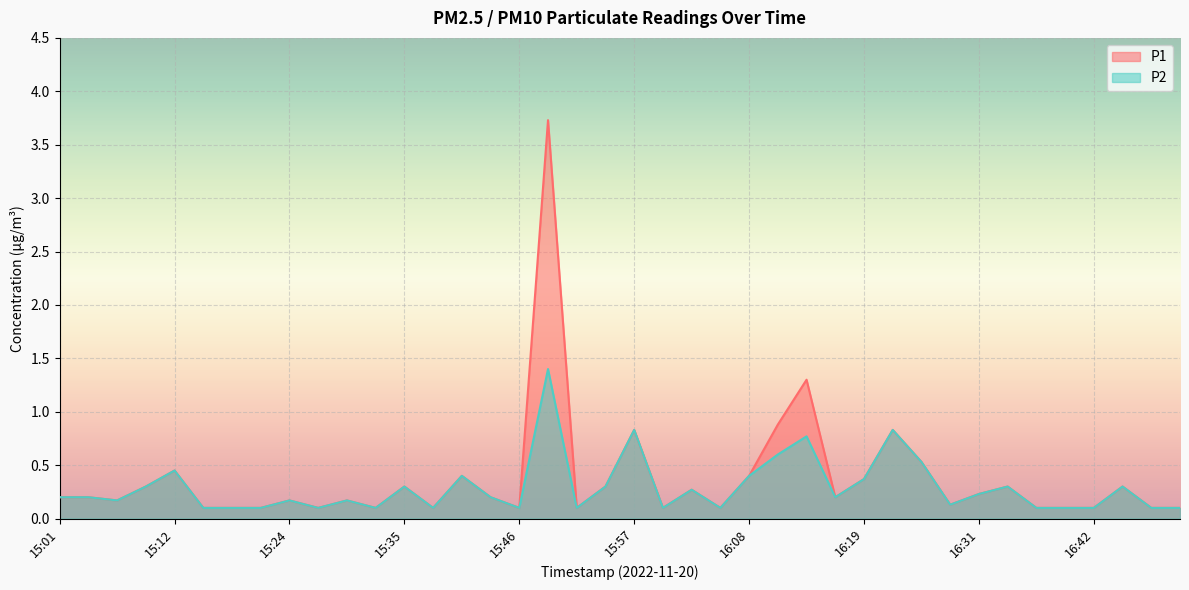

True or false: P2 and P1 cross at least once.

False